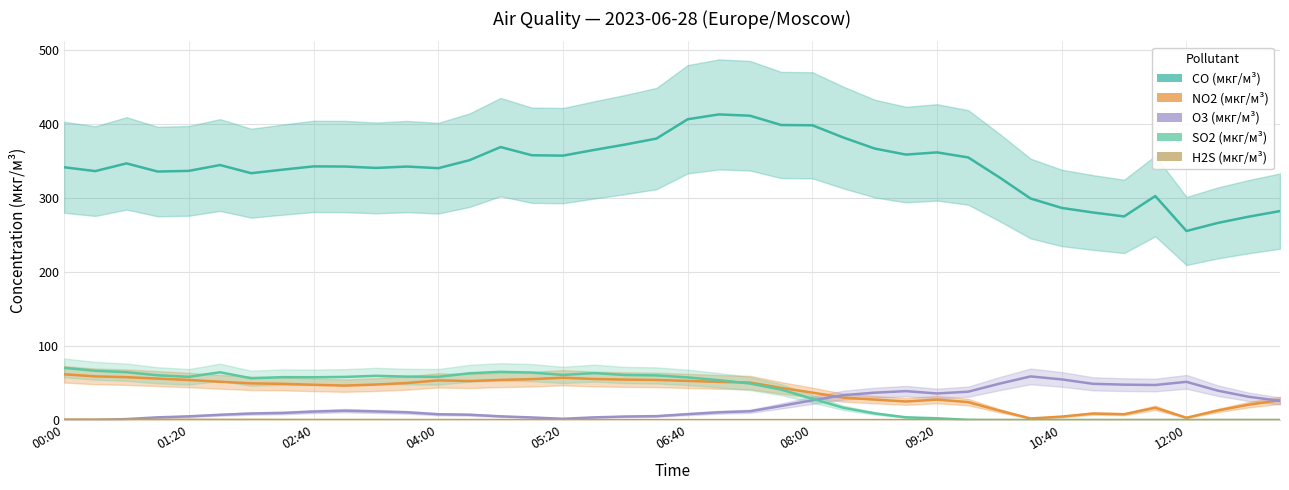

True or false: CO (мкг/м³) has a value of 215.8 at 15.

False